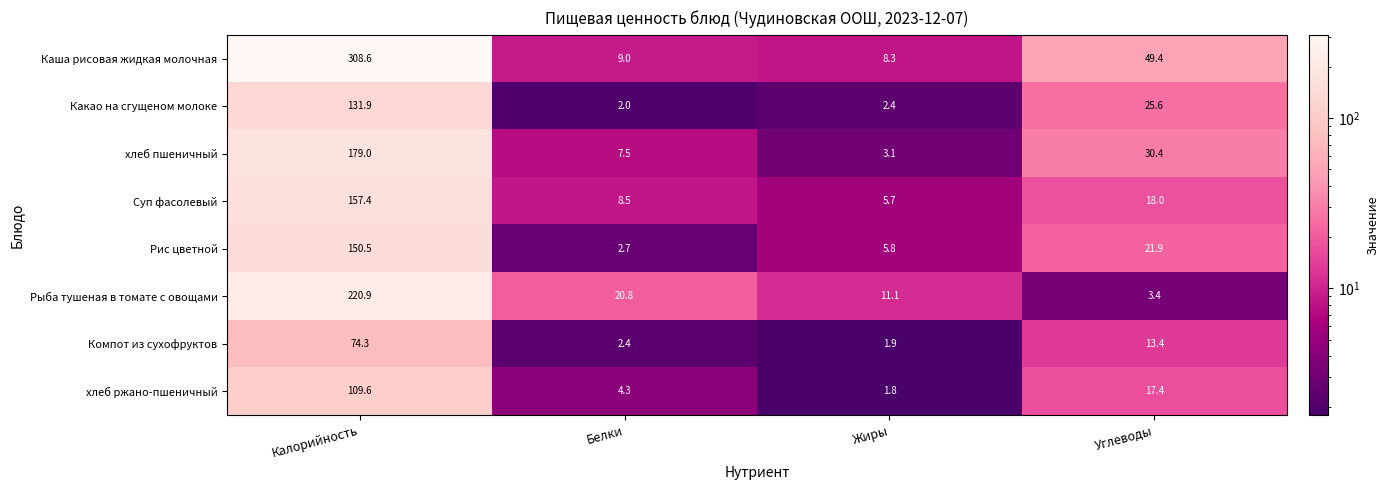

Which label corresponds to the largest value in the chart?

Калорийность